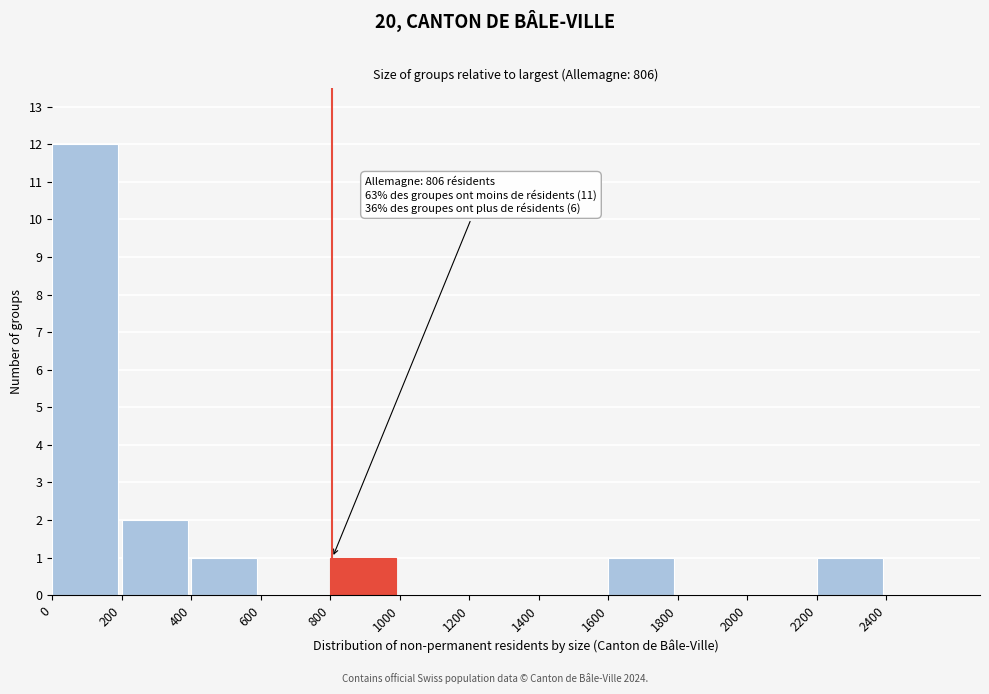

Over which range of the x-axis is the bar tallest?

0 to 200